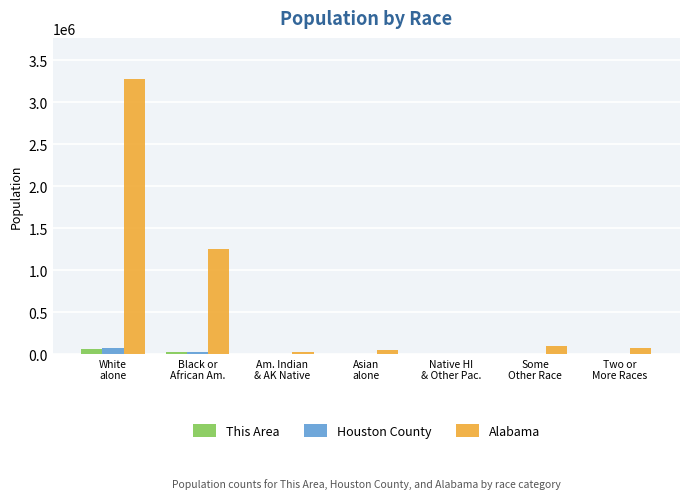

Count the number of data series in this chart.

3